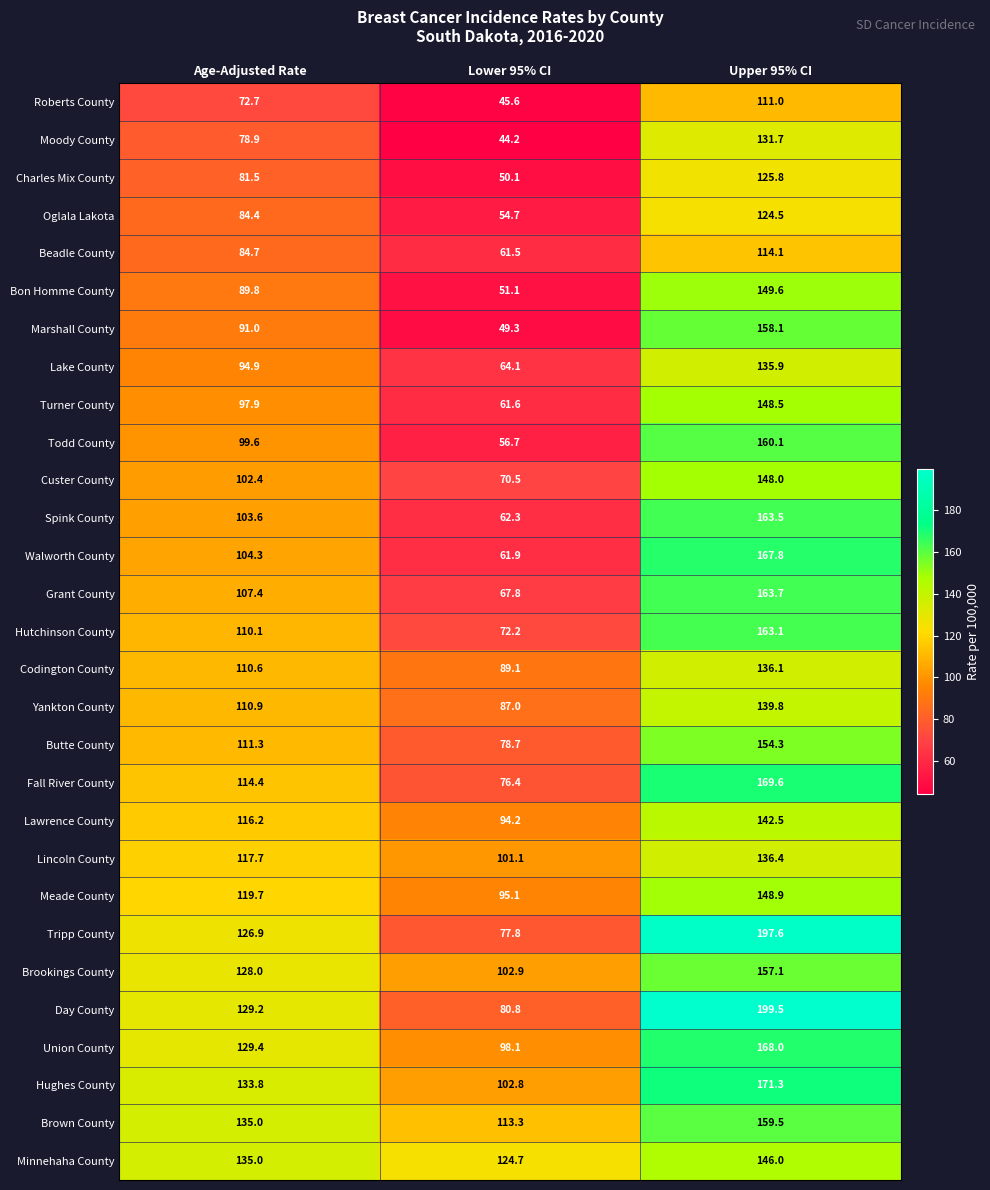

At which label does Hutchinson County first exceed 110?

Age-Adjusted Rate